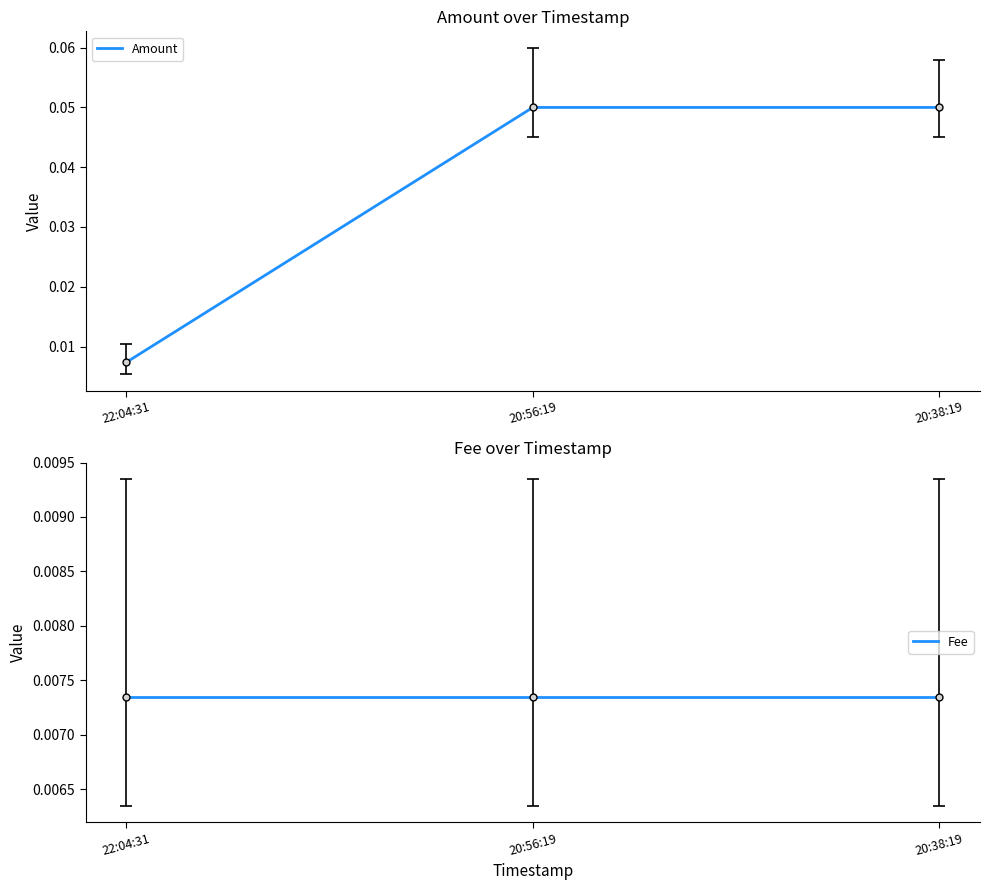

At which label does Amount reach its peak?

20:56:19